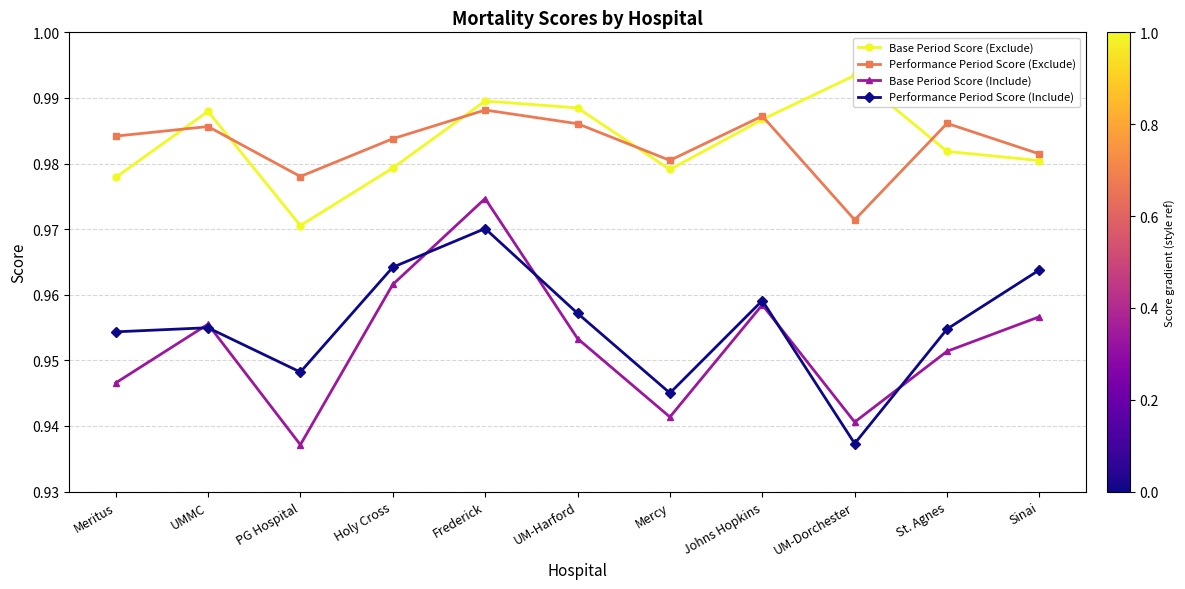

What is the average value of the Performance Period Score (Include) series?

1.0